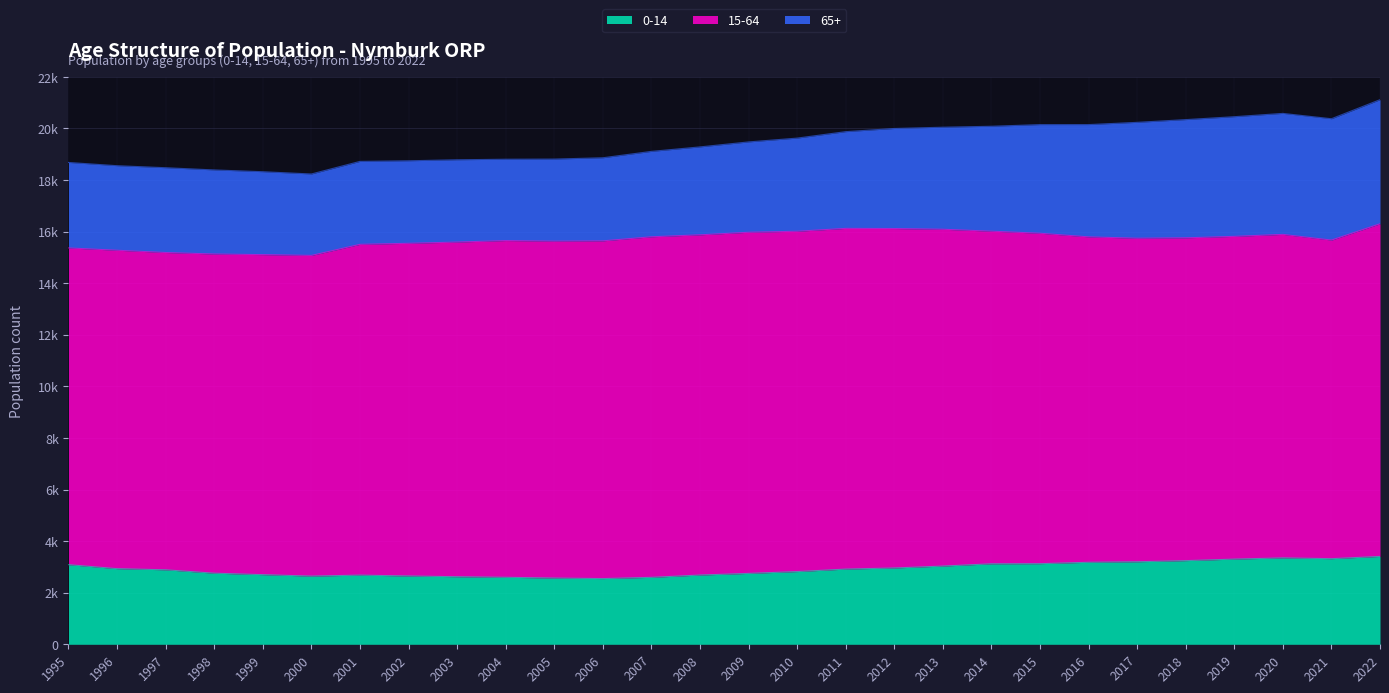

Which series has the largest range (max minus min)?

65+